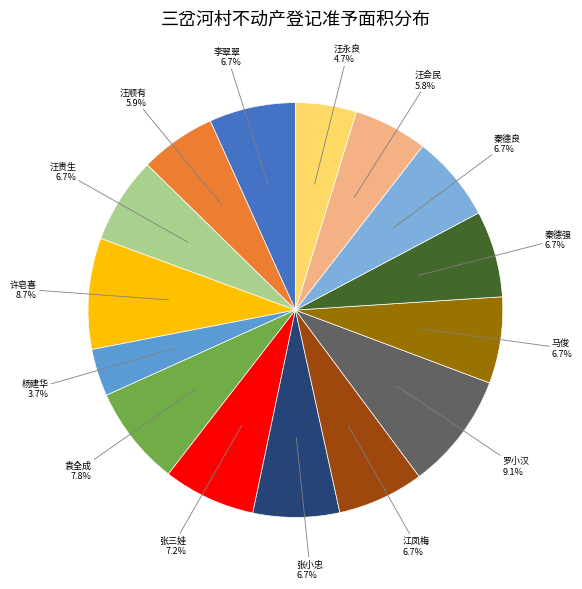

What is the largest slice in the pie chart?

罗小汉